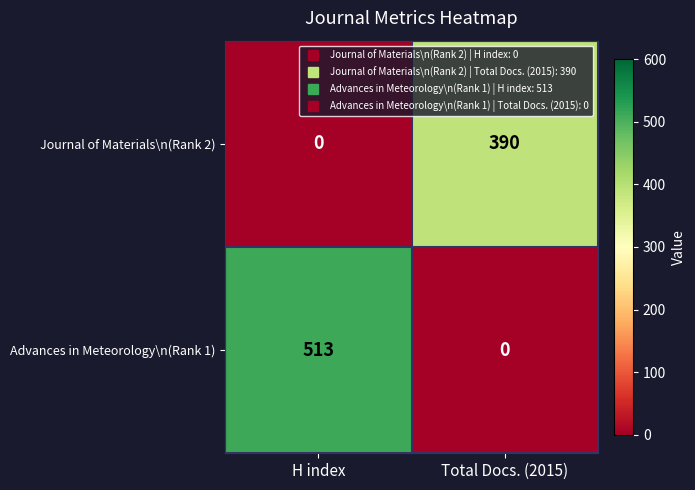

What is the difference between the maximum and minimum values in the Journal of Materials\n(Rank 2) series?

390